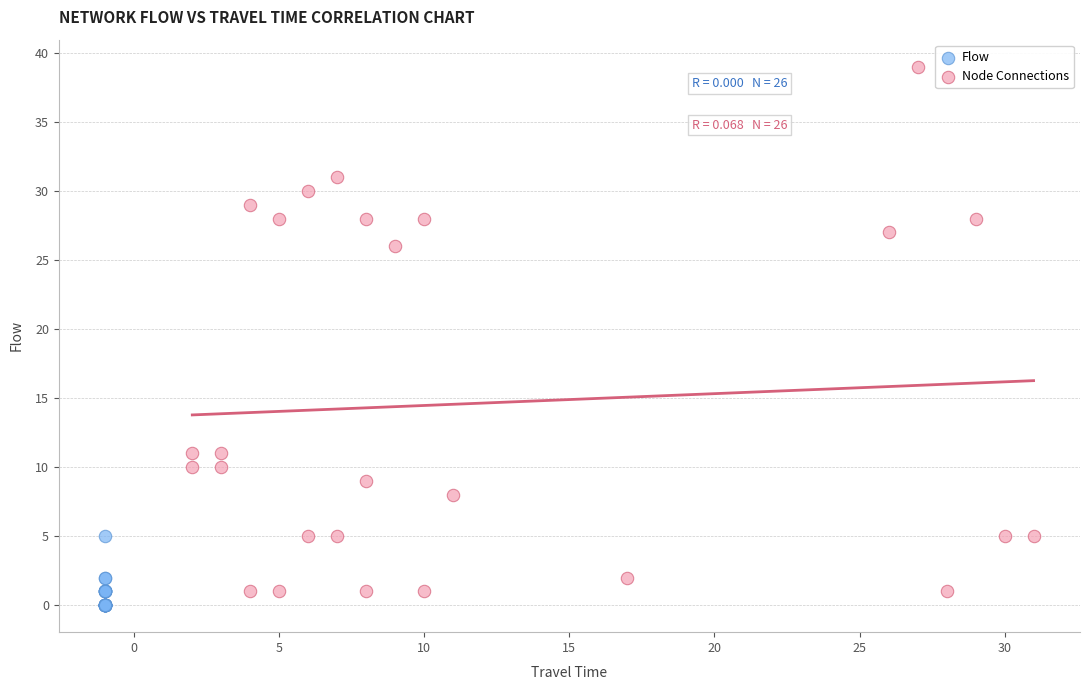

Which series has the widest spread of Y values?

Node Connections